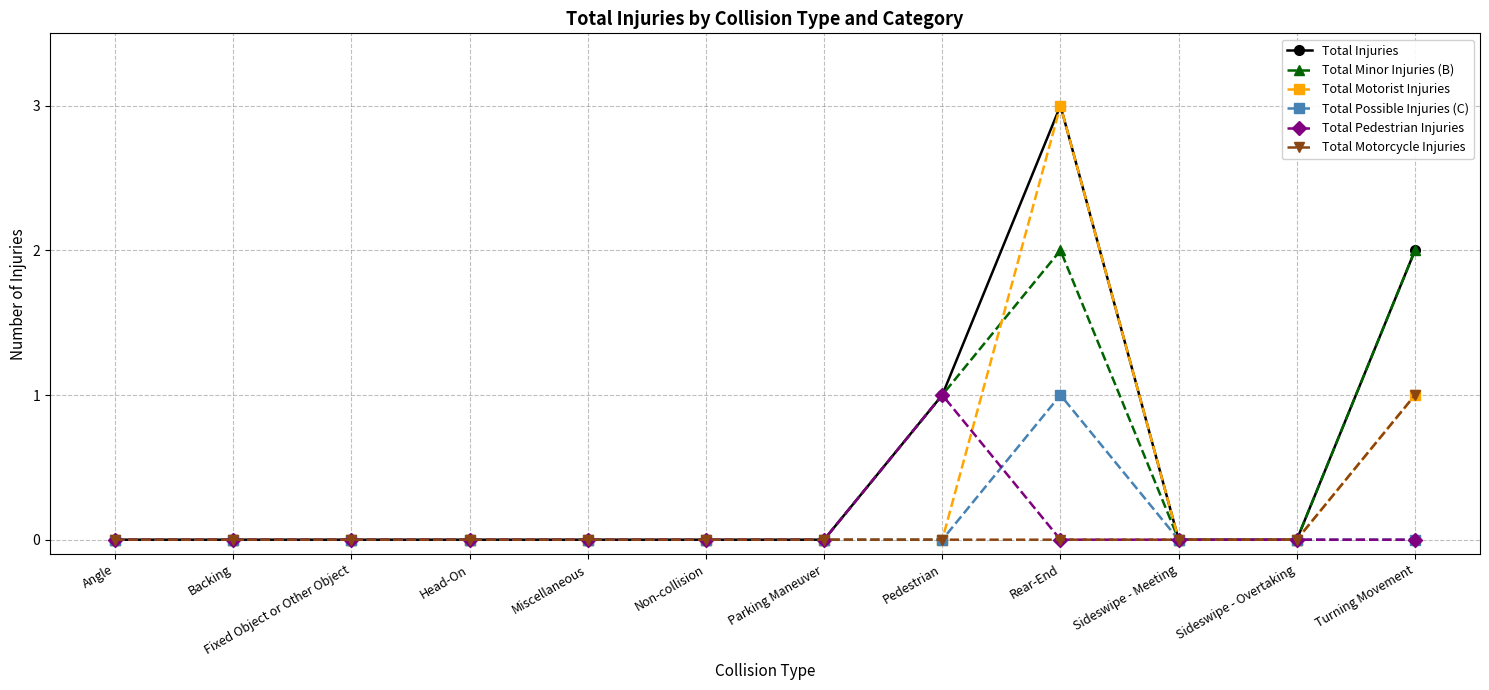

What is the label of the 10th point from the right?

Fixed Object or Other Object